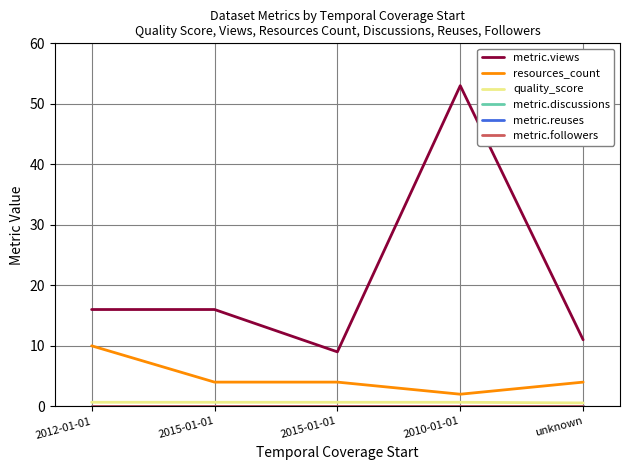

Does the chart have visible grid lines?

Yes